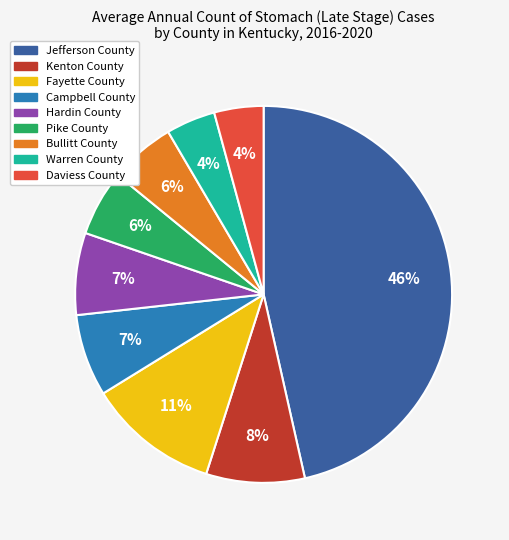

Which slice is the largest?

Jefferson County